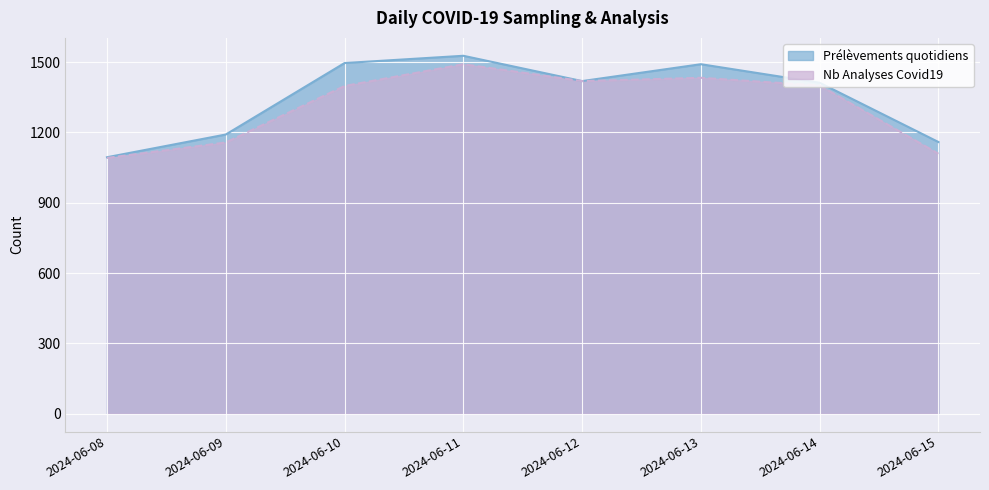

At 2024-06-14, list the series in order from smallest to largest.

Nb Analyses Covid19, Prélèvements quotidiens